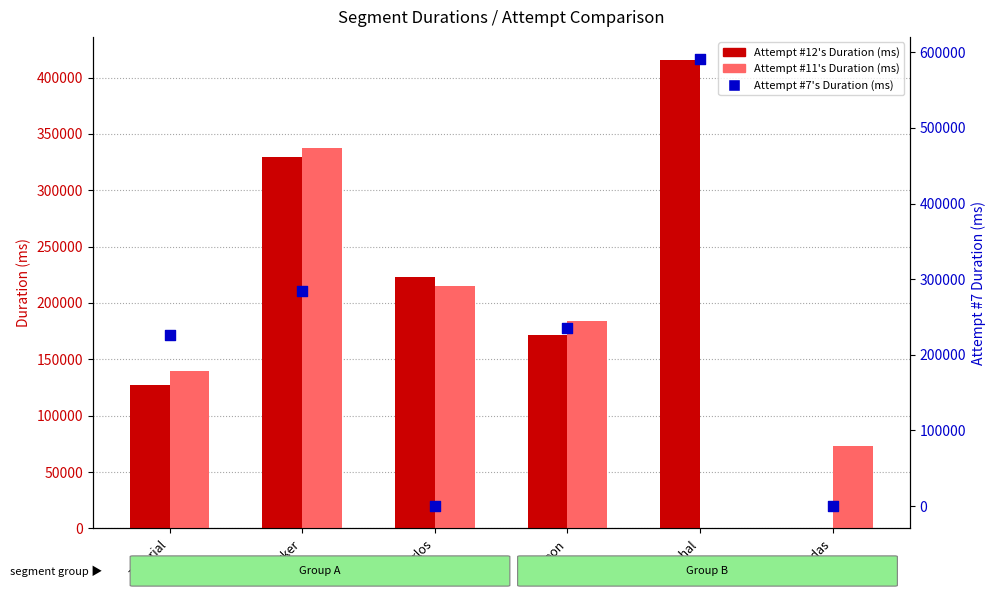

Which series has the largest total across all categories?

Attempt #7's Duration (ms)